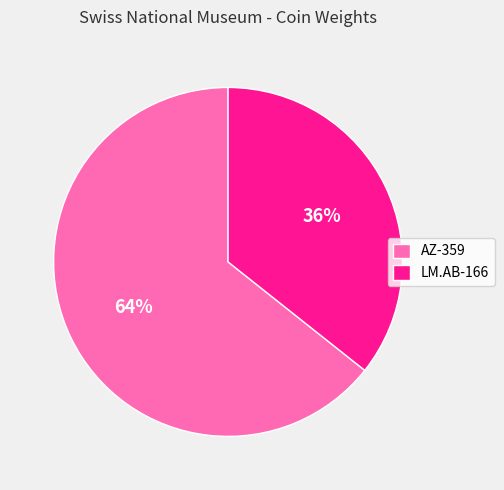

What is the largest slice in the pie chart?

AZ-359